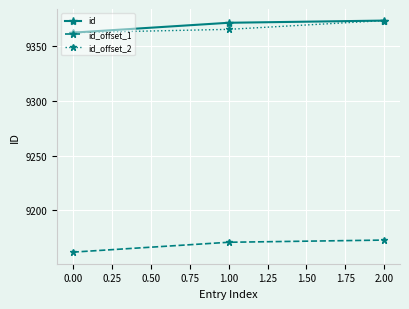

At how many categories does at least one series exceed 9280?

3